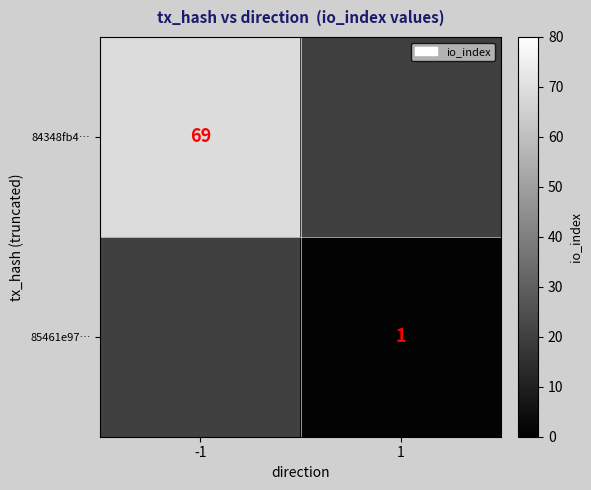

True or false: 84348fb4… has a value of 69 at -1.

True